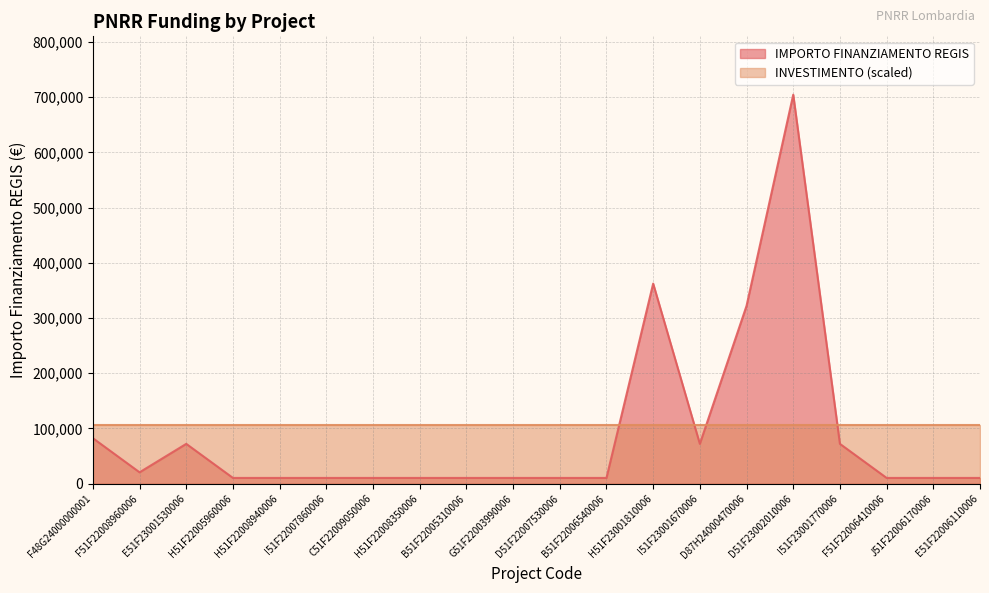

Approximately how many times larger is the value at F51F22006410006 compared to J51F22006170006?

1.0